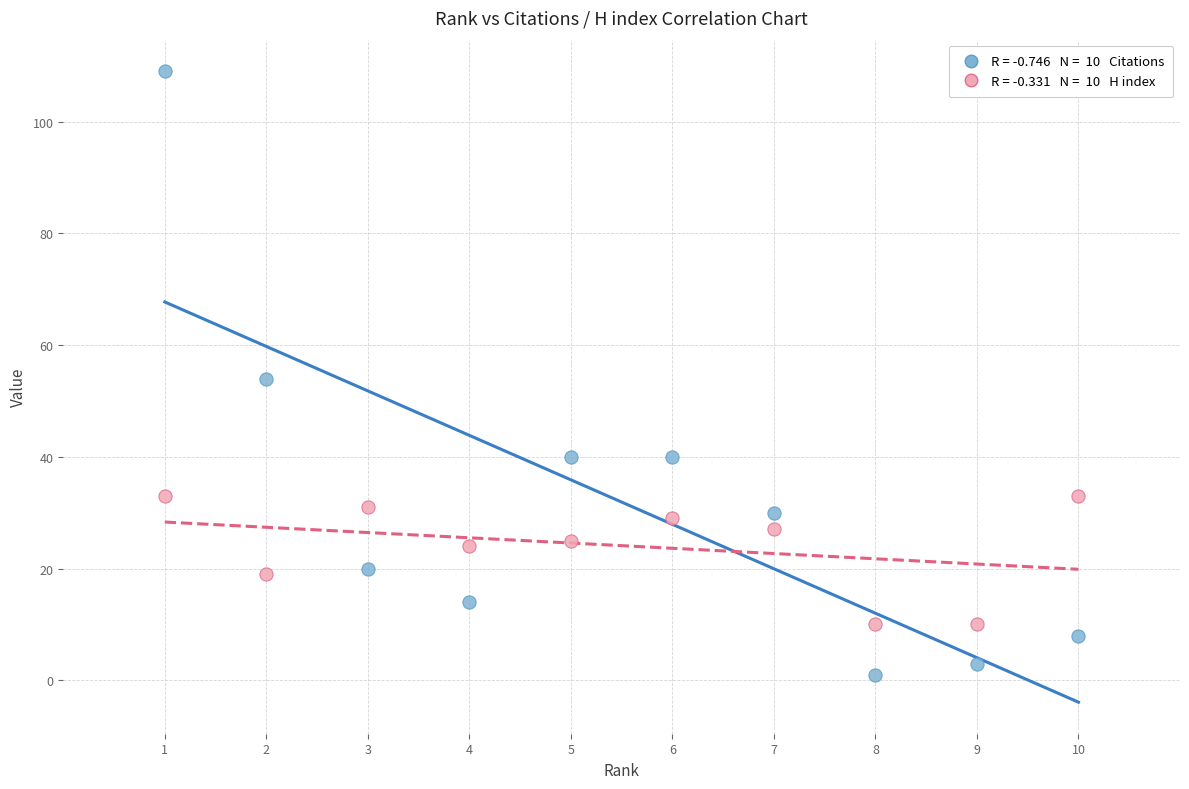

Across all data points, what is the range of X values (max minus min)?

9